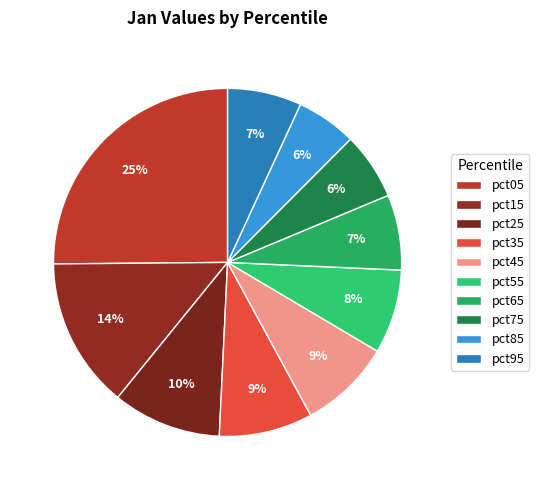

Count the number of slices in the pie.

10